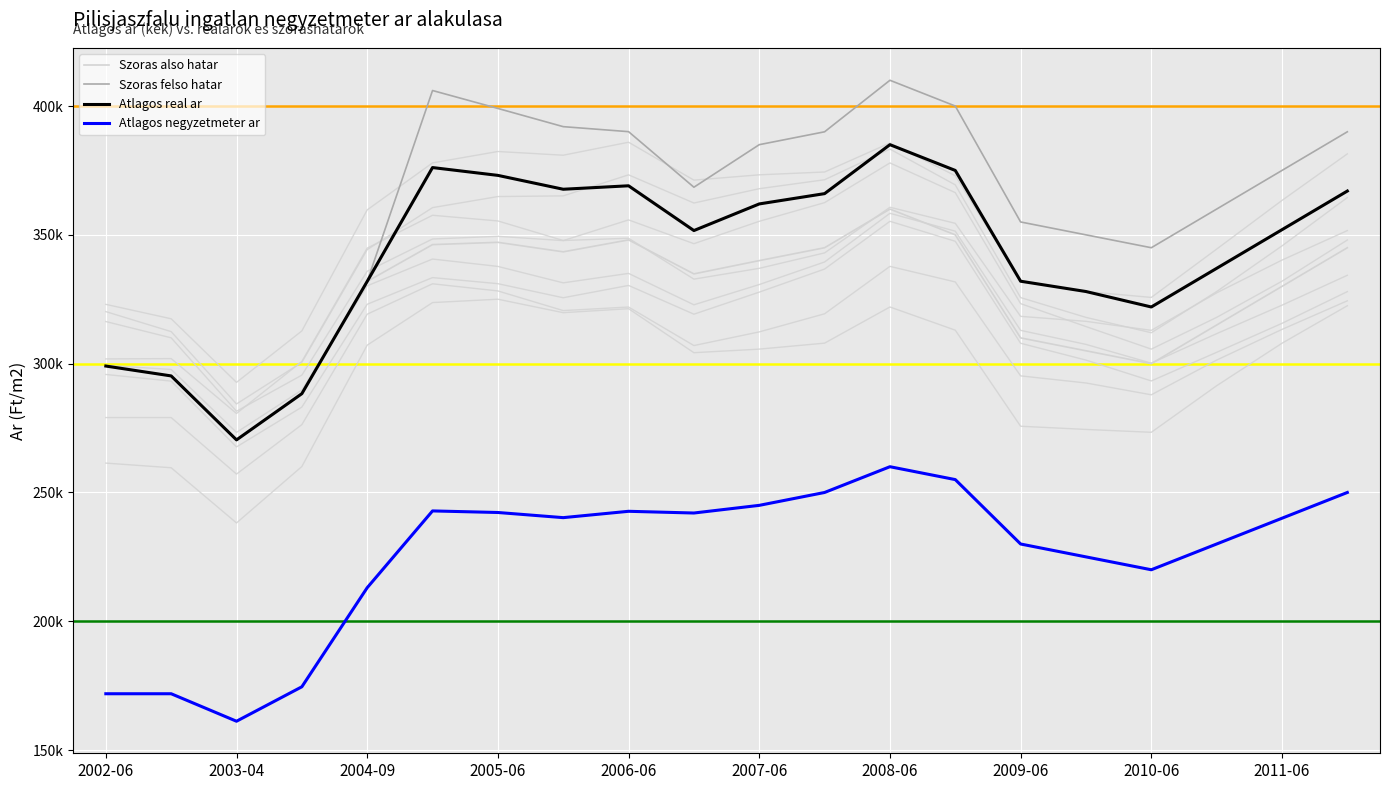

What are all the series names shown in the legend?

Szoras also hatar, Szoras felso hatar, Atlagos real ar, Atlagos negyzetmeter ar